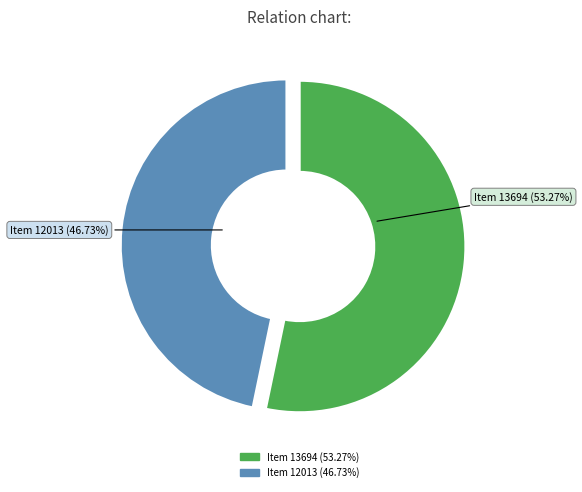

To the nearest percent, what portion does Item 13694 represent?

53%